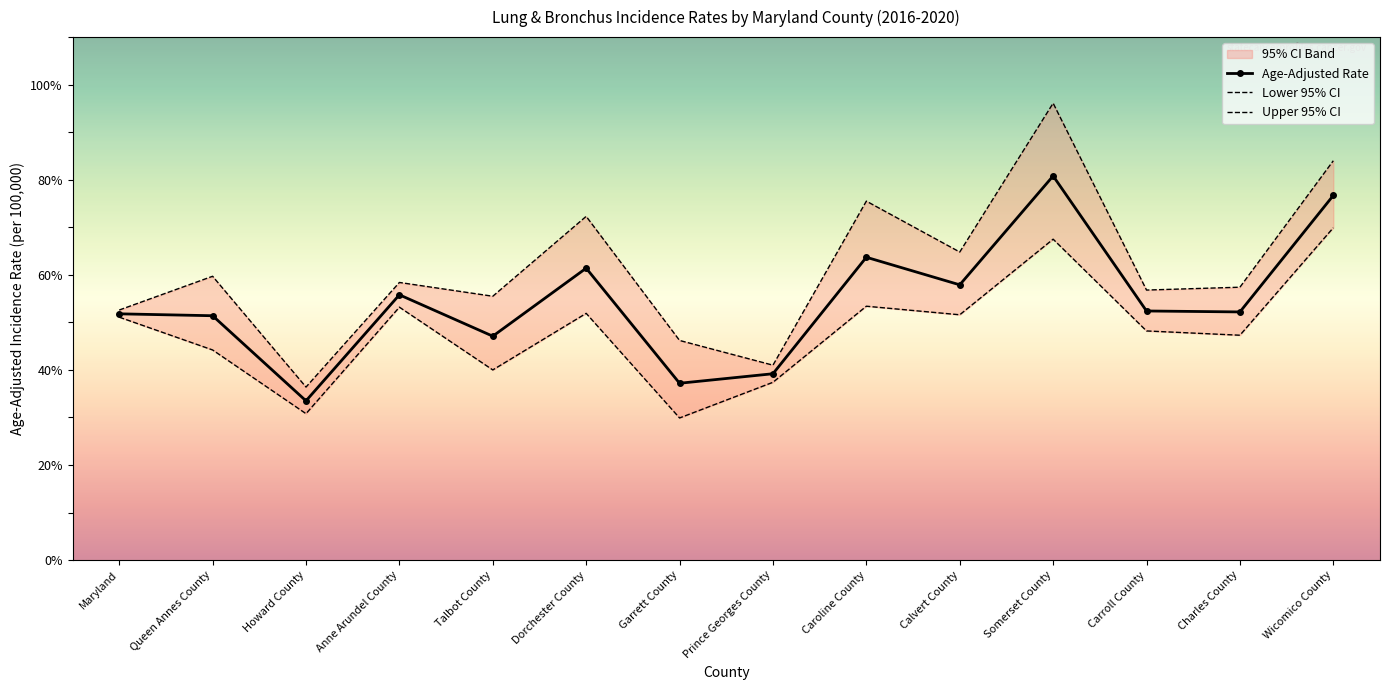

What is the difference between the Age-Adjusted Rate values at Anne Arundel County and Maryland?

4.0